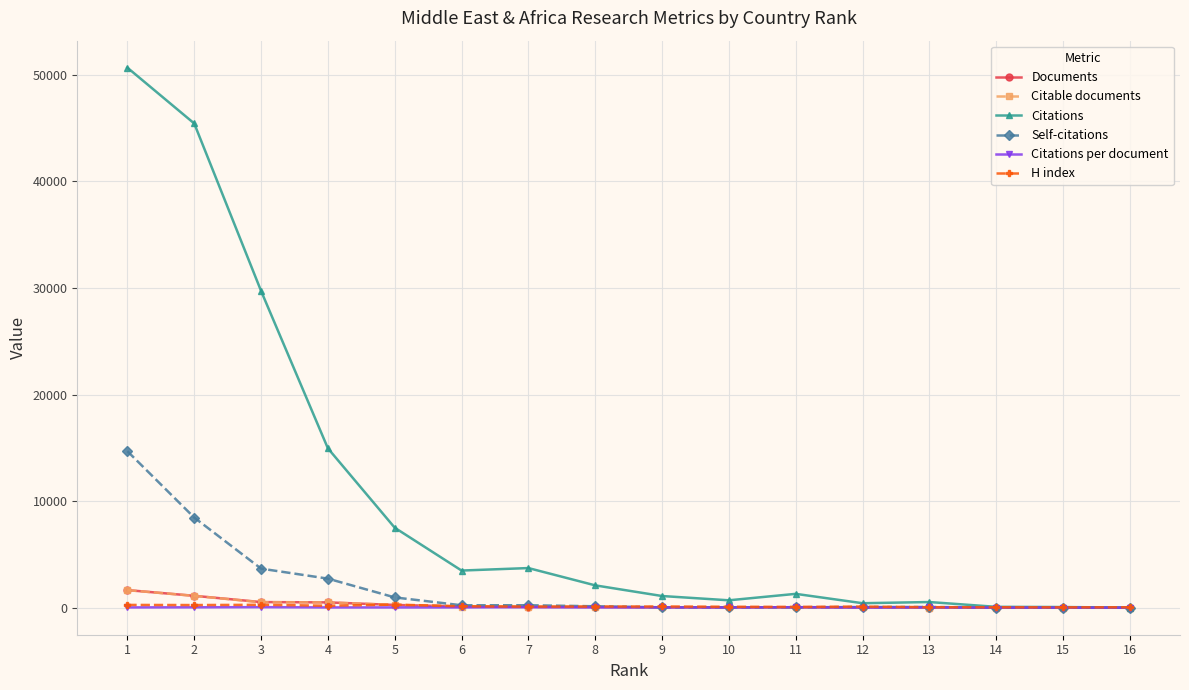

Which series has the largest total across all categories?

Citations